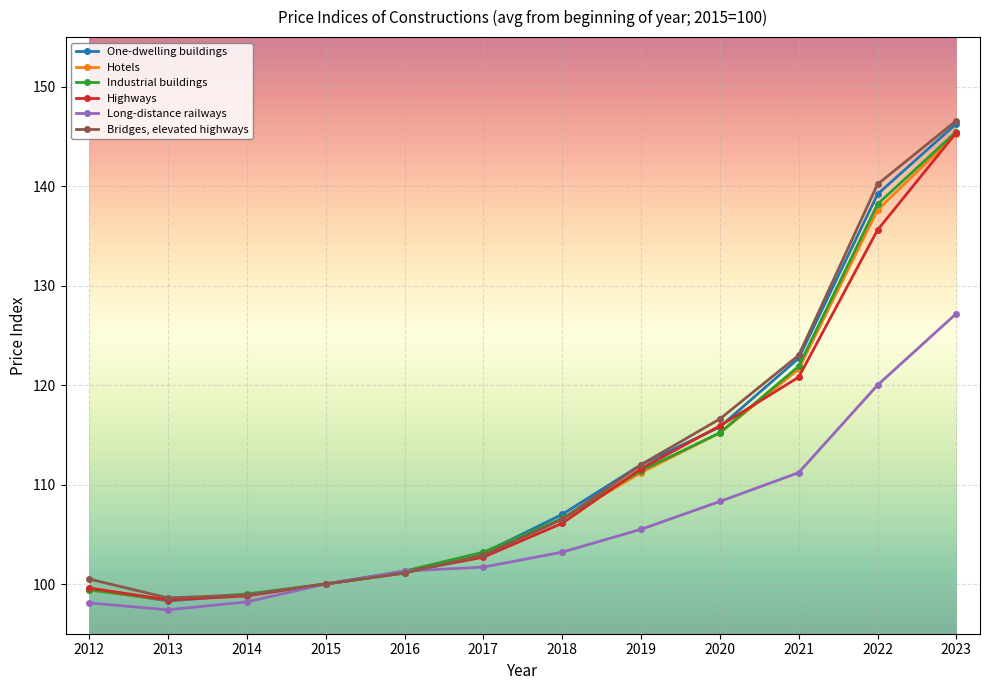

What are all the series names shown in the legend?

One-dwelling buildings, Hotels, Industrial buildings, Highways, Long-distance railways, Bridges, elevated highways